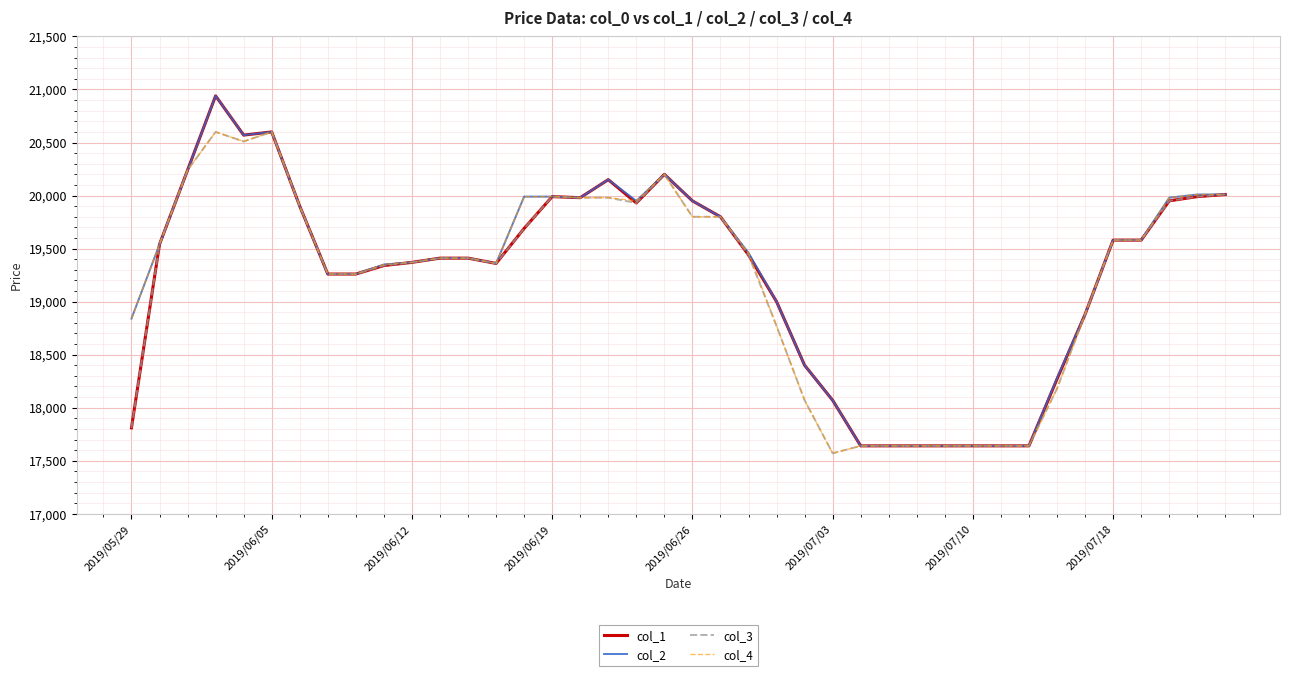

What is the maximum value for col_4?

20600